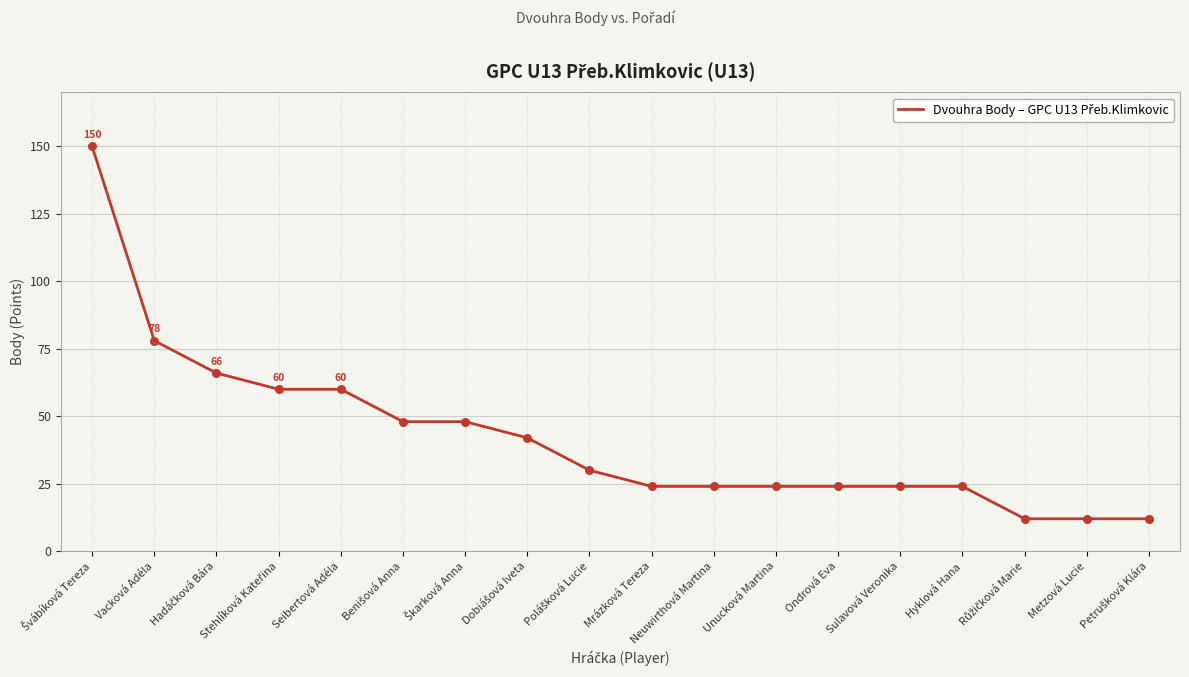

What is the change in value from Seibertová Adéla to Metzová Lucie?

-48